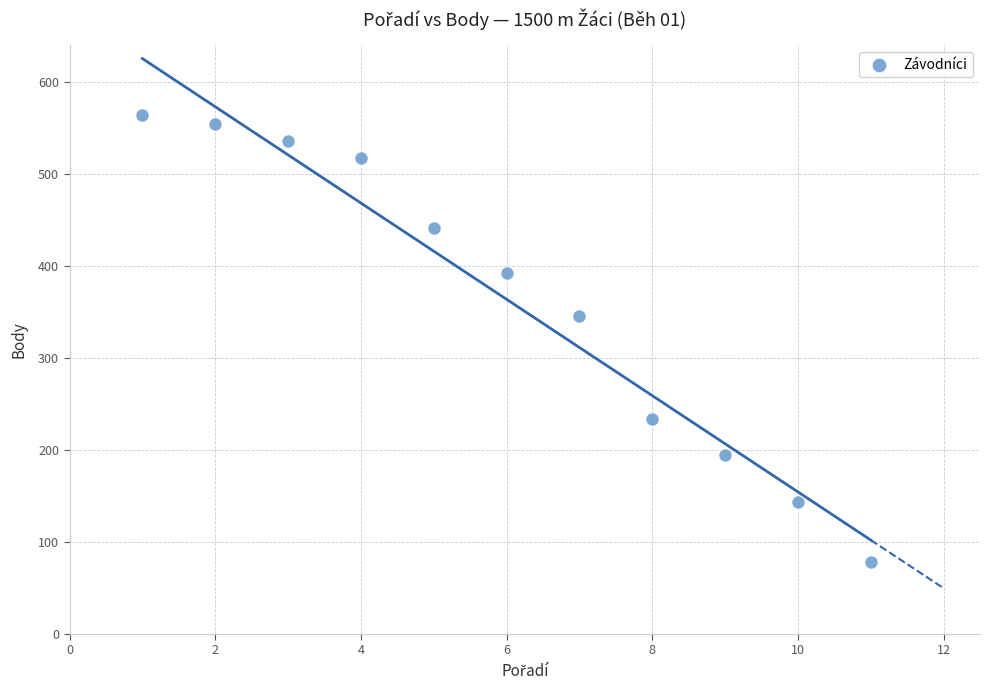

What is the average X value?

6